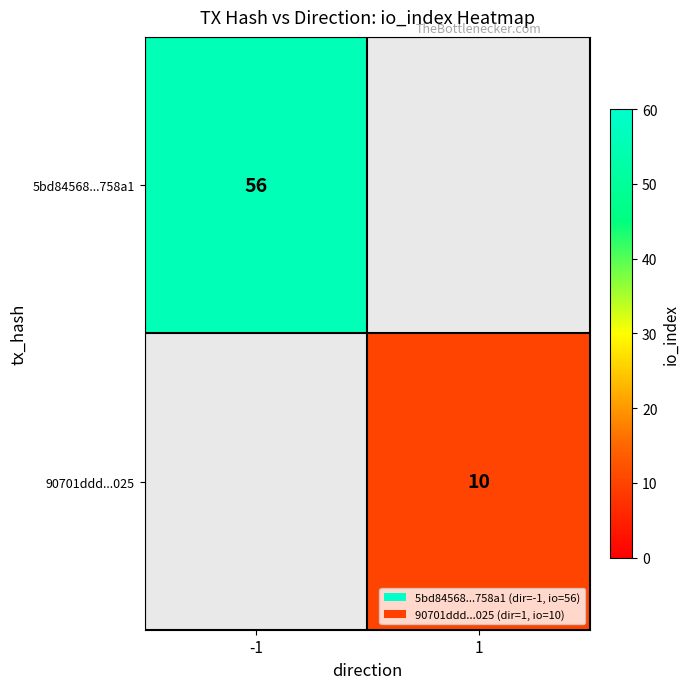

How many data points does each series have?

2